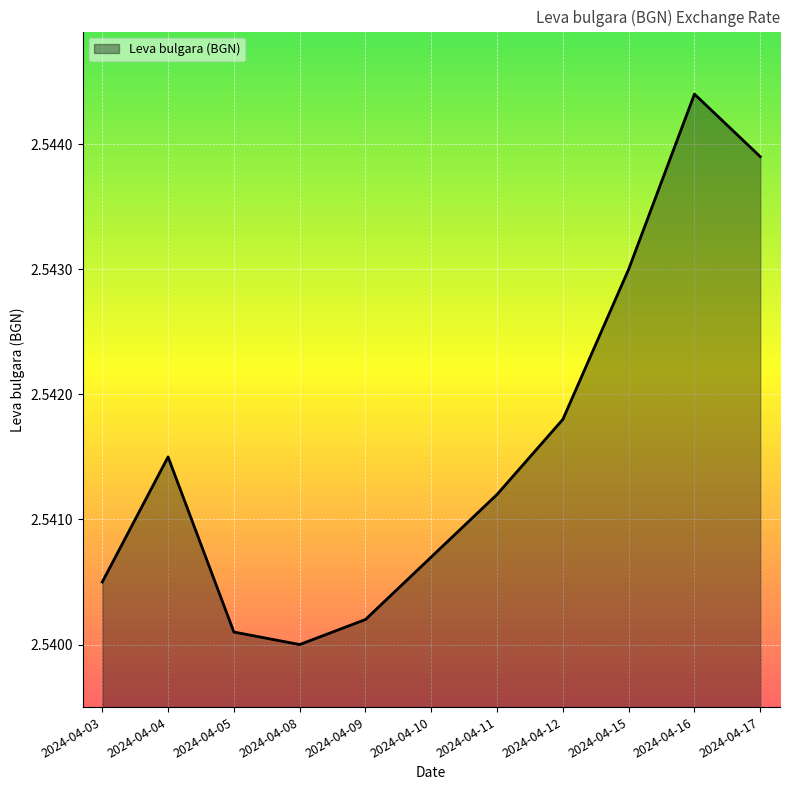

Approximately how many times larger is the value at 2024-04-10 compared to 2024-04-12?

1.0